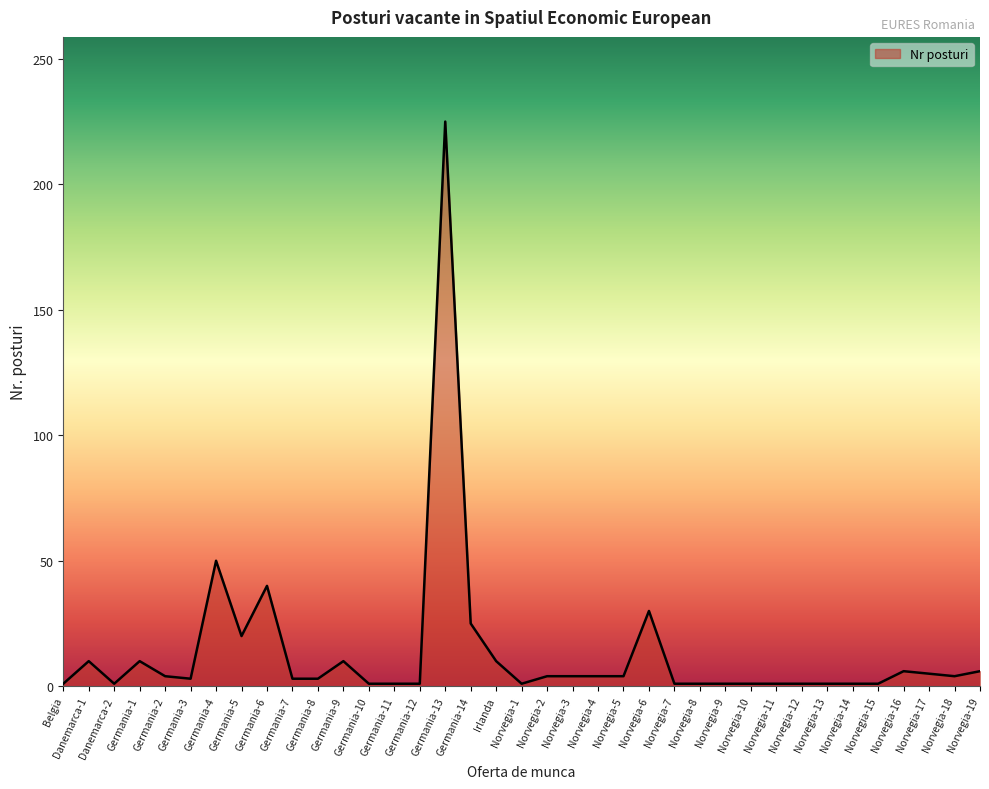

Where is the data nearest to the value 113?

Germania-4